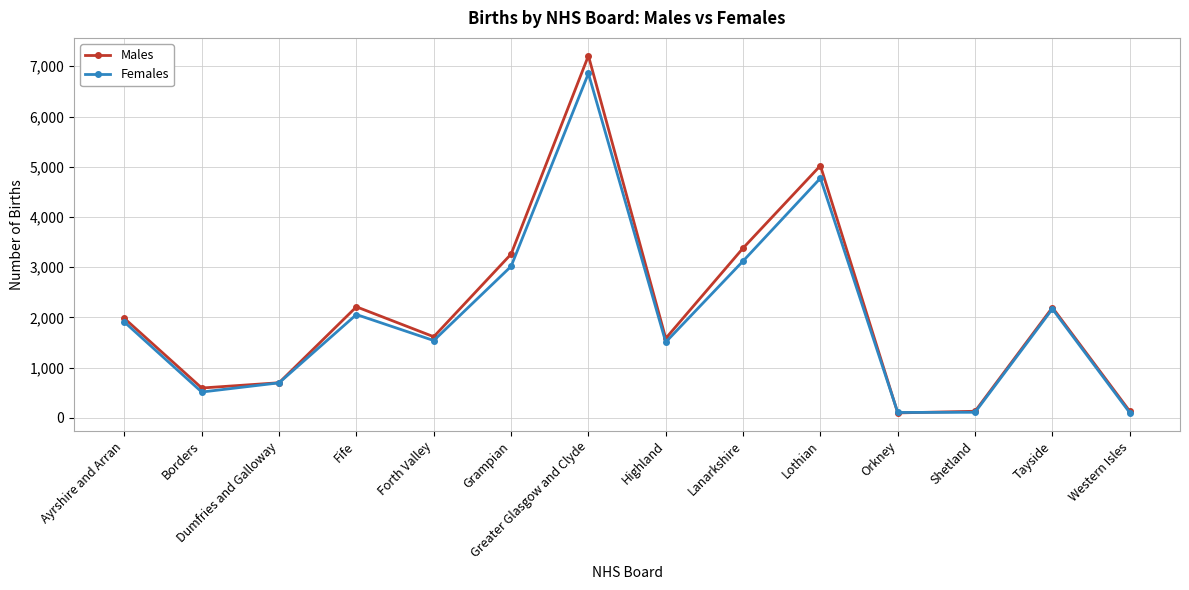

At which category does Females reach its first local peak?

Fife